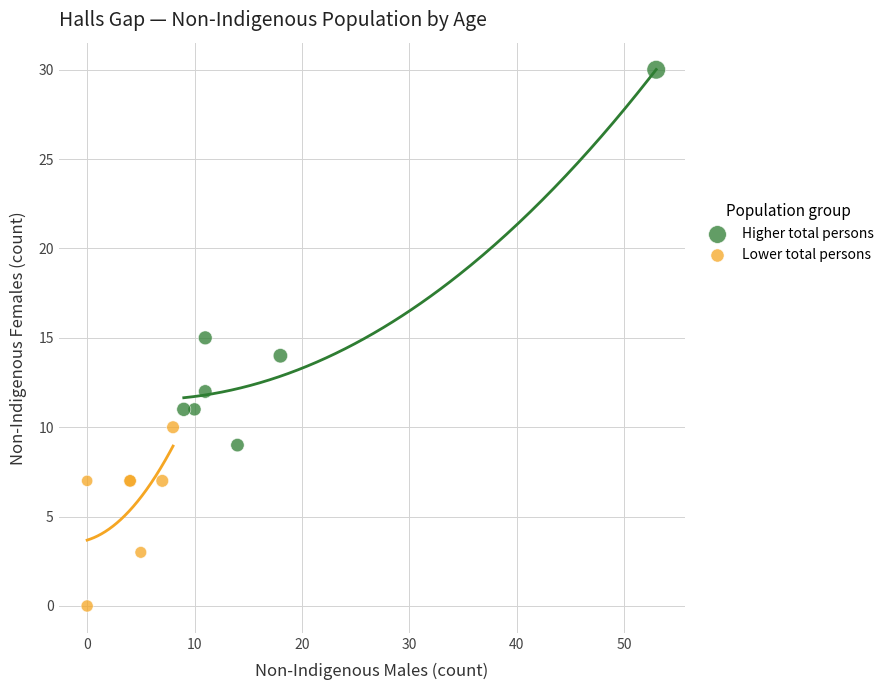

Which series reaches the maximum Y coordinate?

Higher total persons